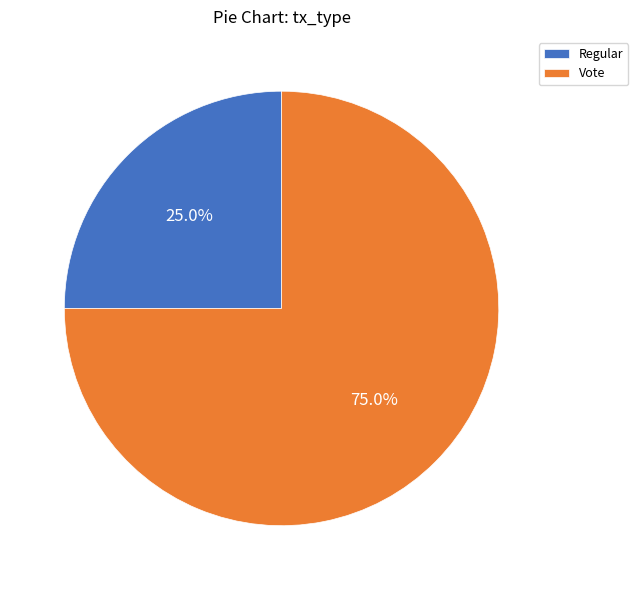

Which slice is the smallest?

Regular